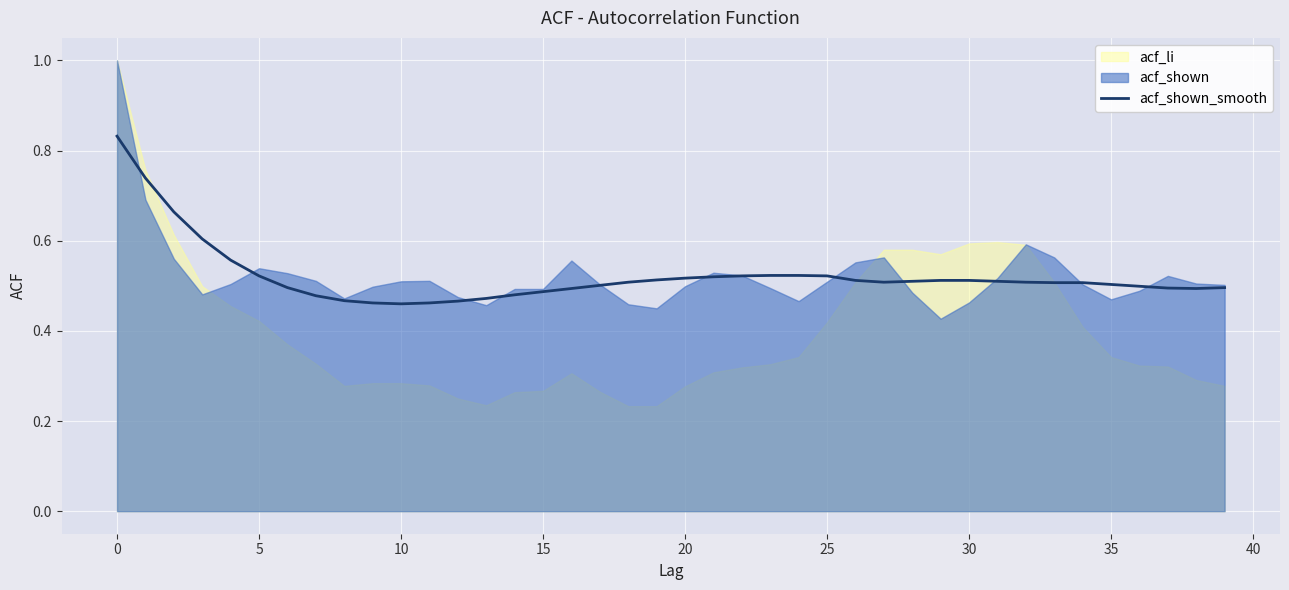

Which has a higher value, 35 or 14?

35